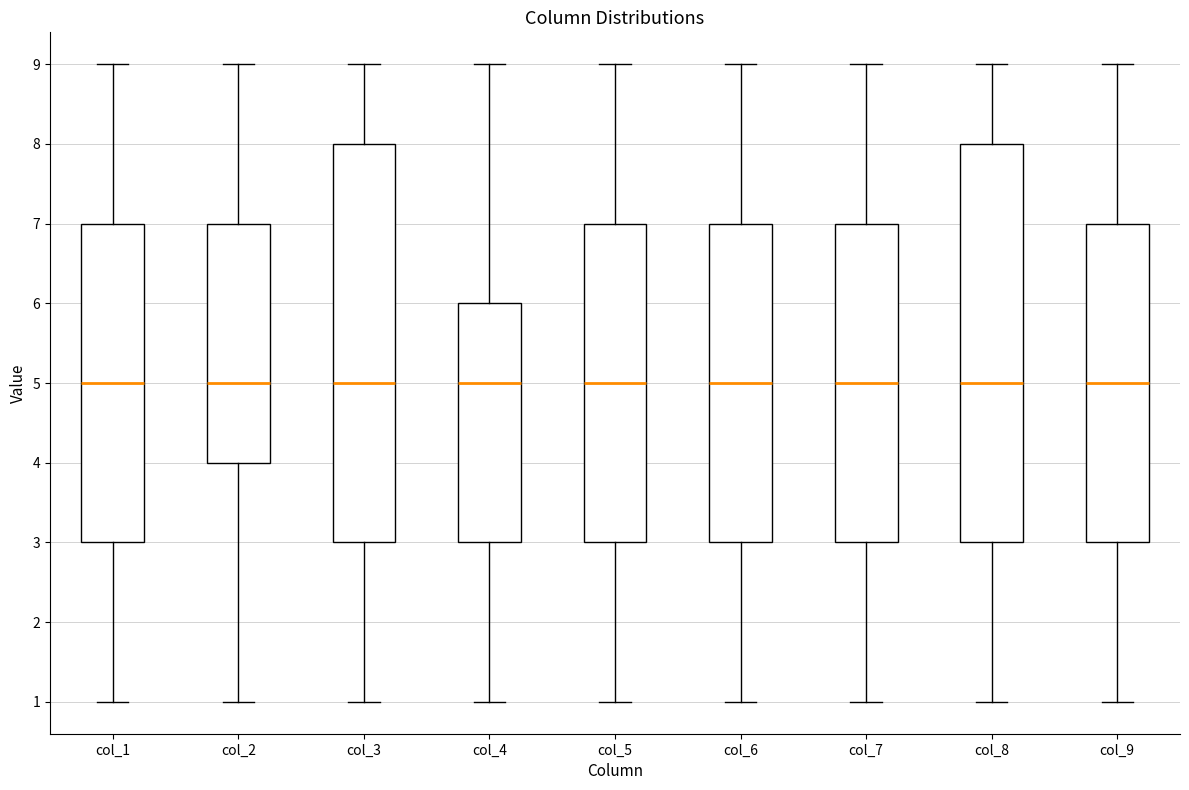

Where does the upper whisker of the box for col_2 end on the y-axis? The values are not printed on the chart, so give them approximately, as read against the axis.

9